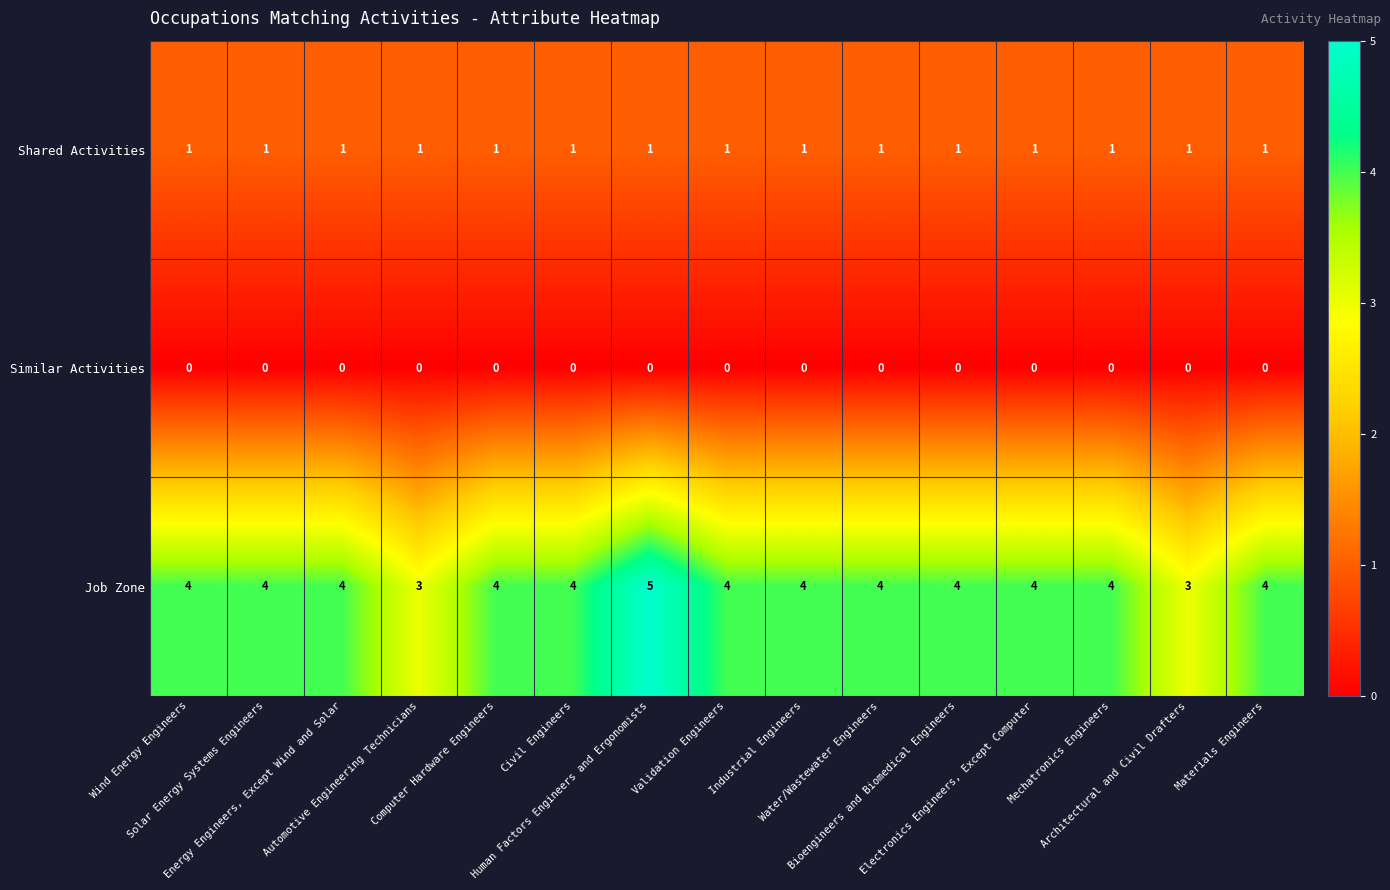

Which series has the largest range (max minus min)?

Job Zone